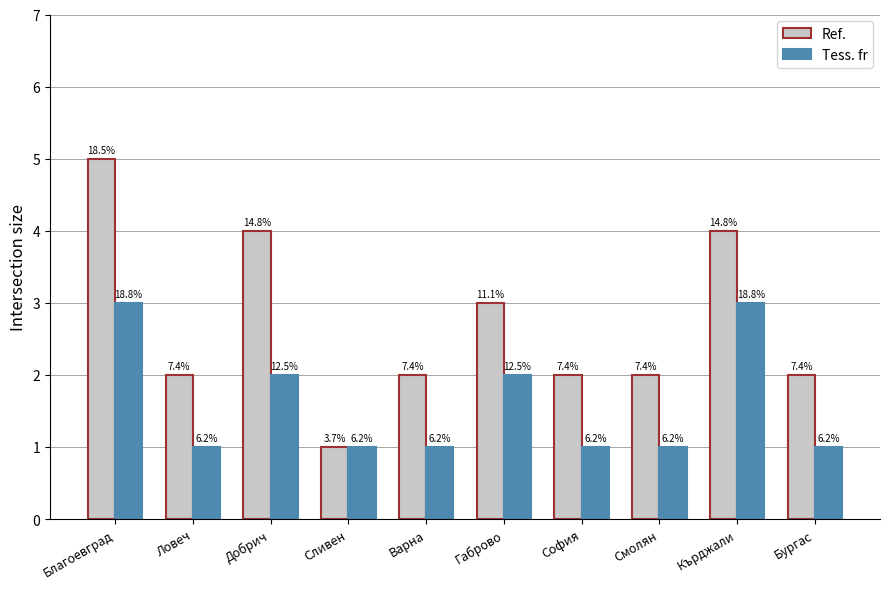

How many bars are there in total?

20